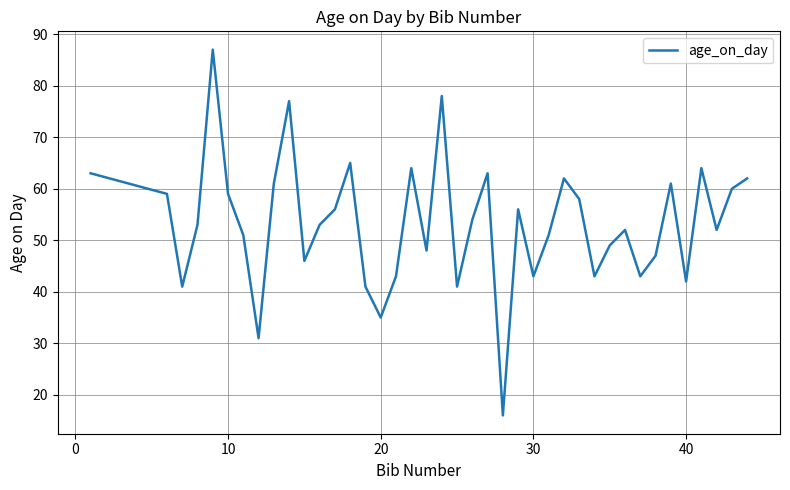

Reading left to right, extract all data points from this chart.

63	59	41	53	87	59	51	31	61	77	46	53	56	65	41	35	43	64	48	78	41	54	63	16	56	43	51	62	58	43	49	52	43	47	61	42	64	52	60	62